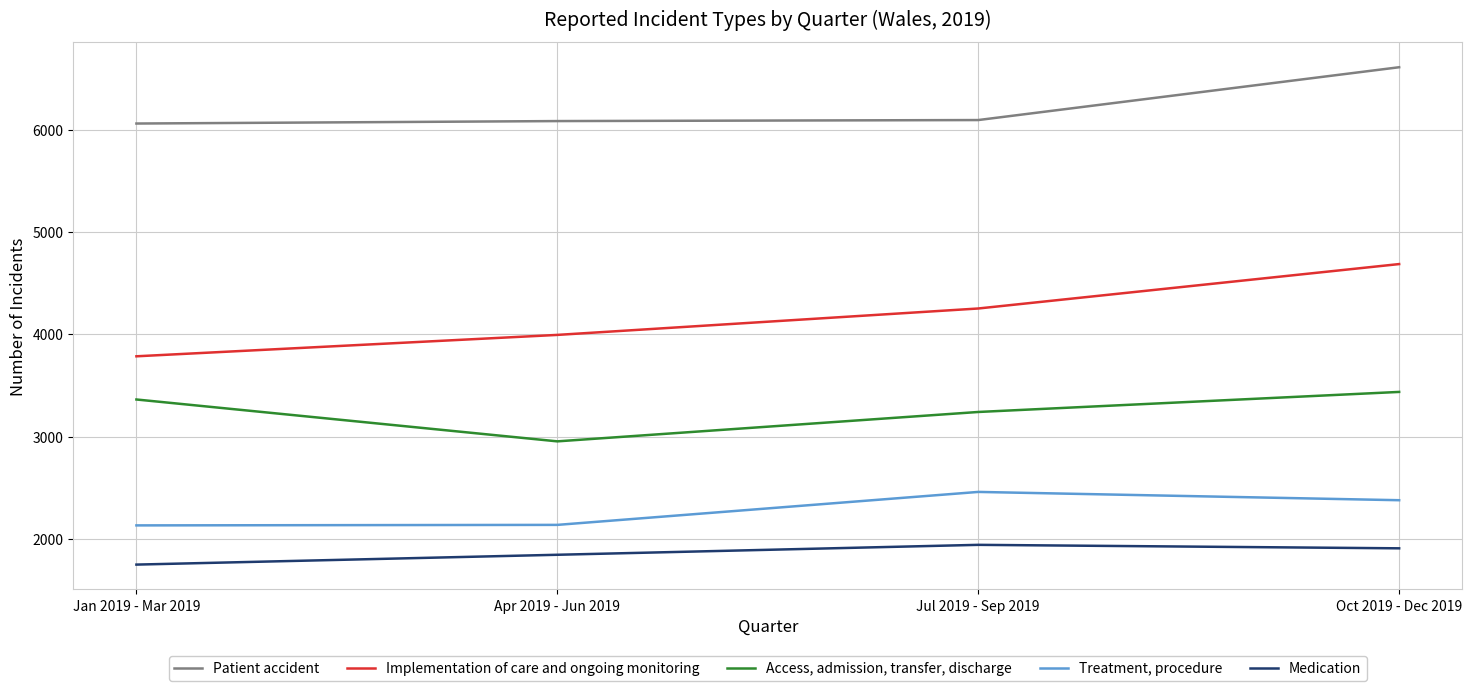

What is the sum of all Treatment, procedure values?

9114